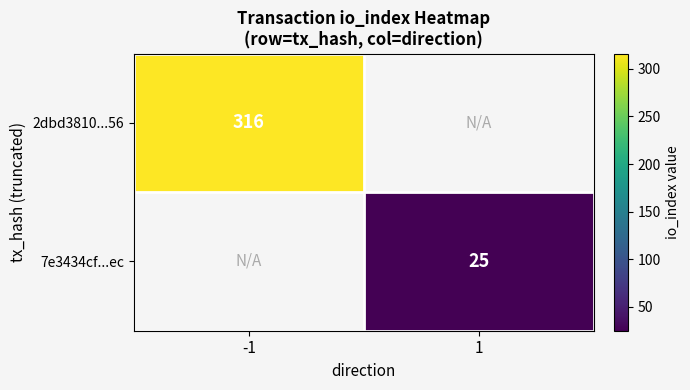

The value of 7e3434cf...ec at 1 is 6. True or false?

False